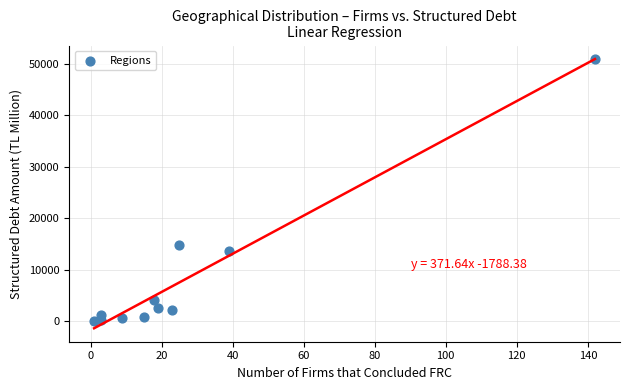

What is the range of Y values (max minus min)?

50965.1